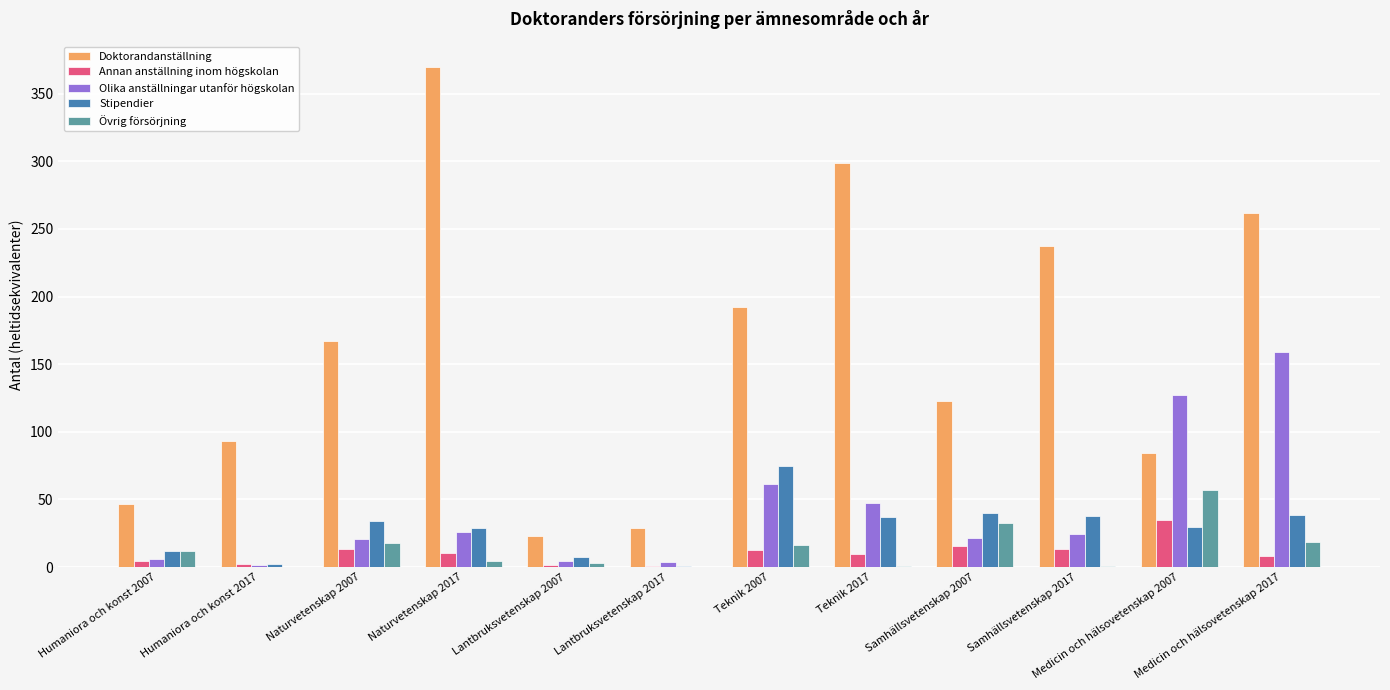

Between Humaniora och konst 2017 and Naturvetenskap 2007, which series saw the biggest shift?

Doktorandanställning